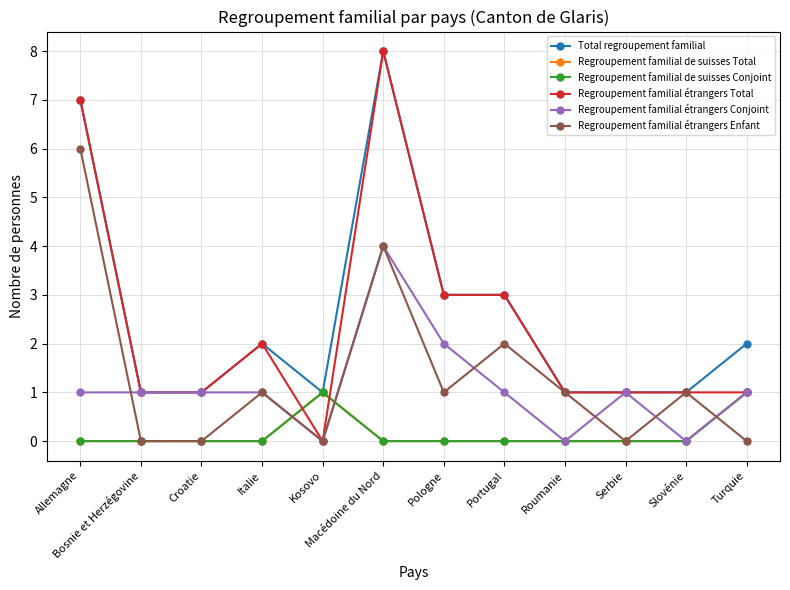

Is the value of Regroupement familial étrangers Enfant at Italie greater than the value of Total regroupement familial at Bosnie et Herzégovine?

No